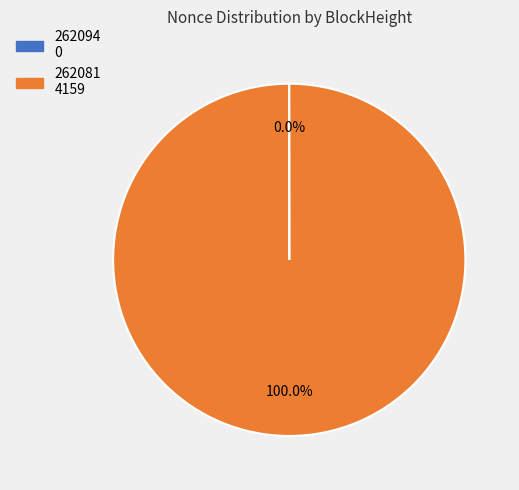

Which category has the biggest portion of the pie?

262081